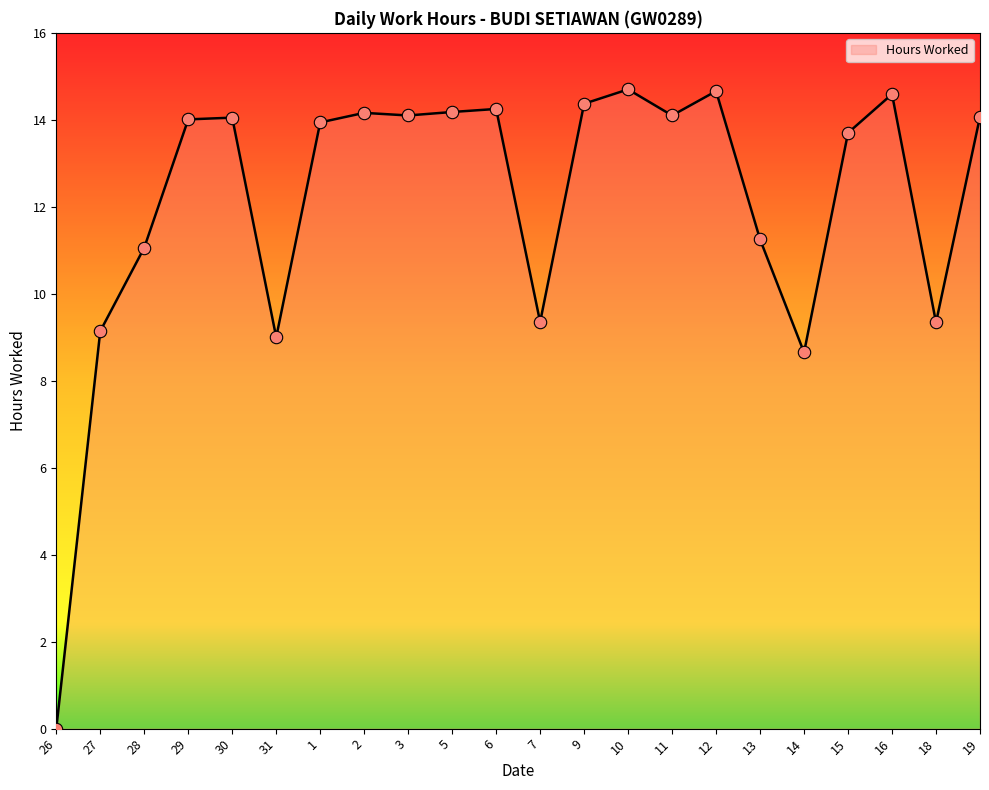

What is the change in value from 29 to 15?

-0.3